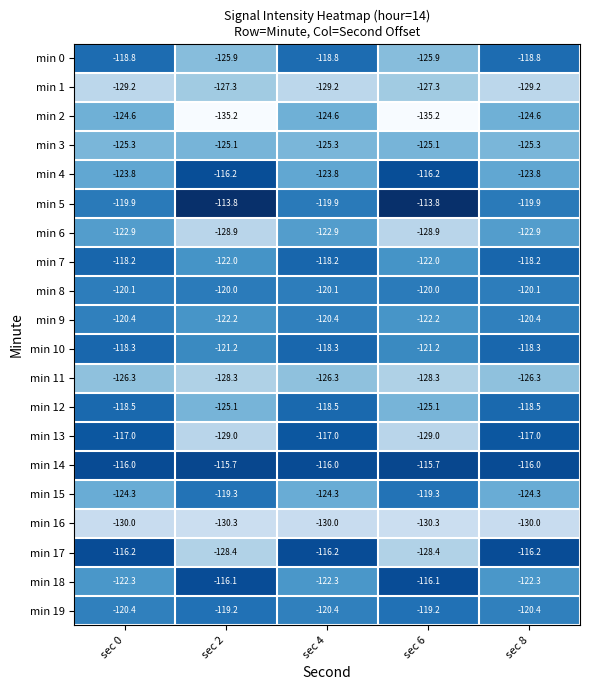

What is the total value across all series at sec 8?

-2432.5